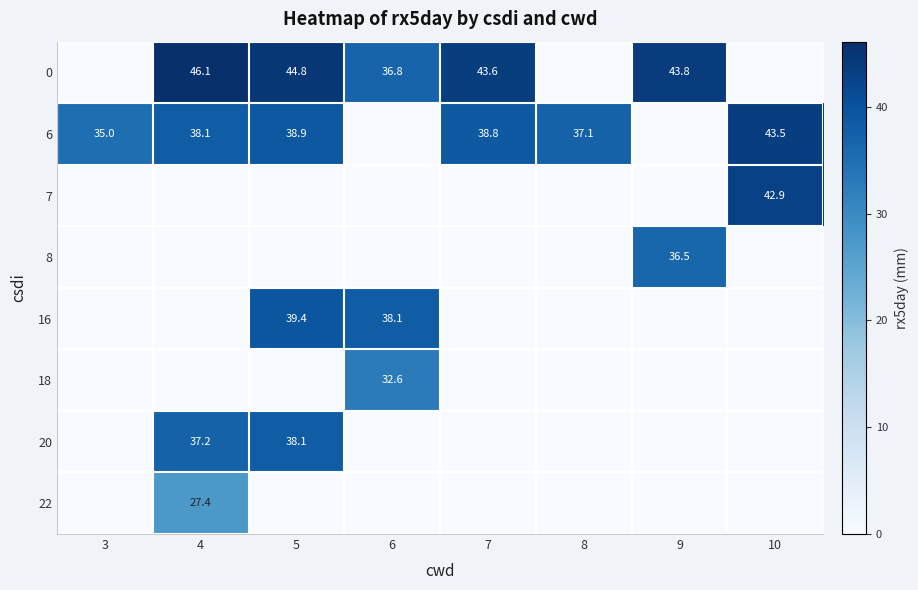

Is it true that 0 equals 9.0 at 6?

False